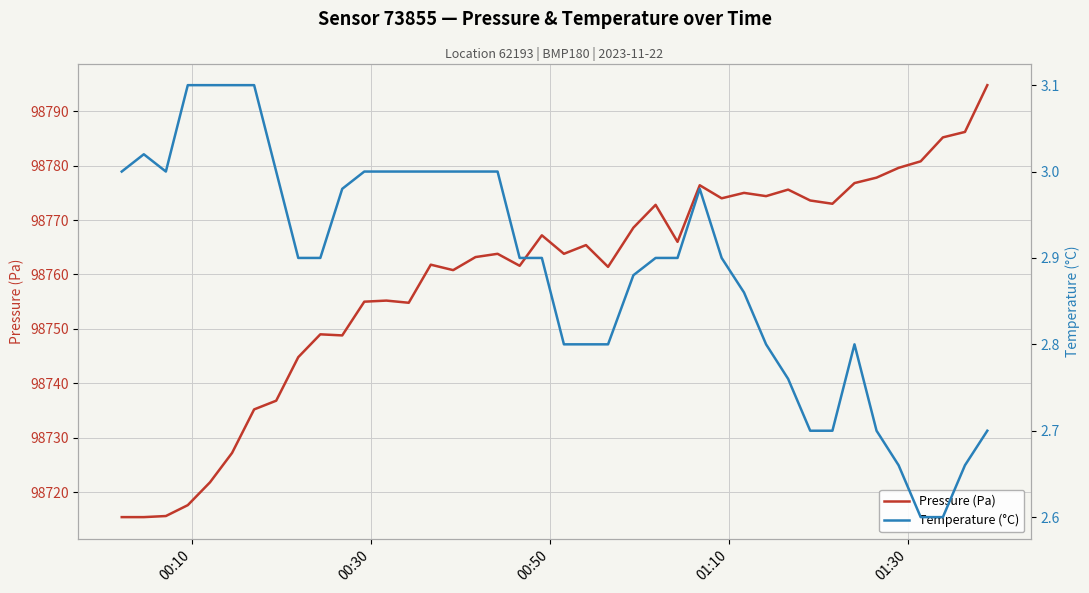

How many lines are shown in the chart?

2